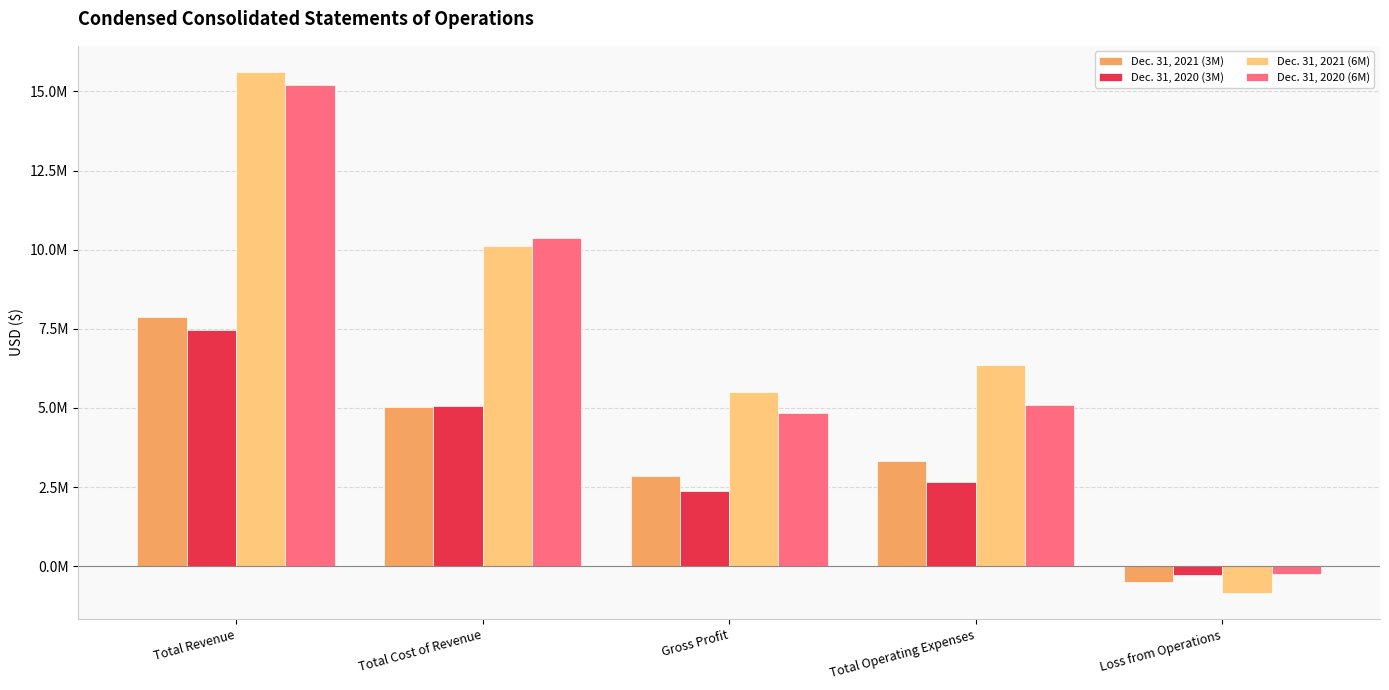

Which category has the lowest value across all series?

Loss from Operations